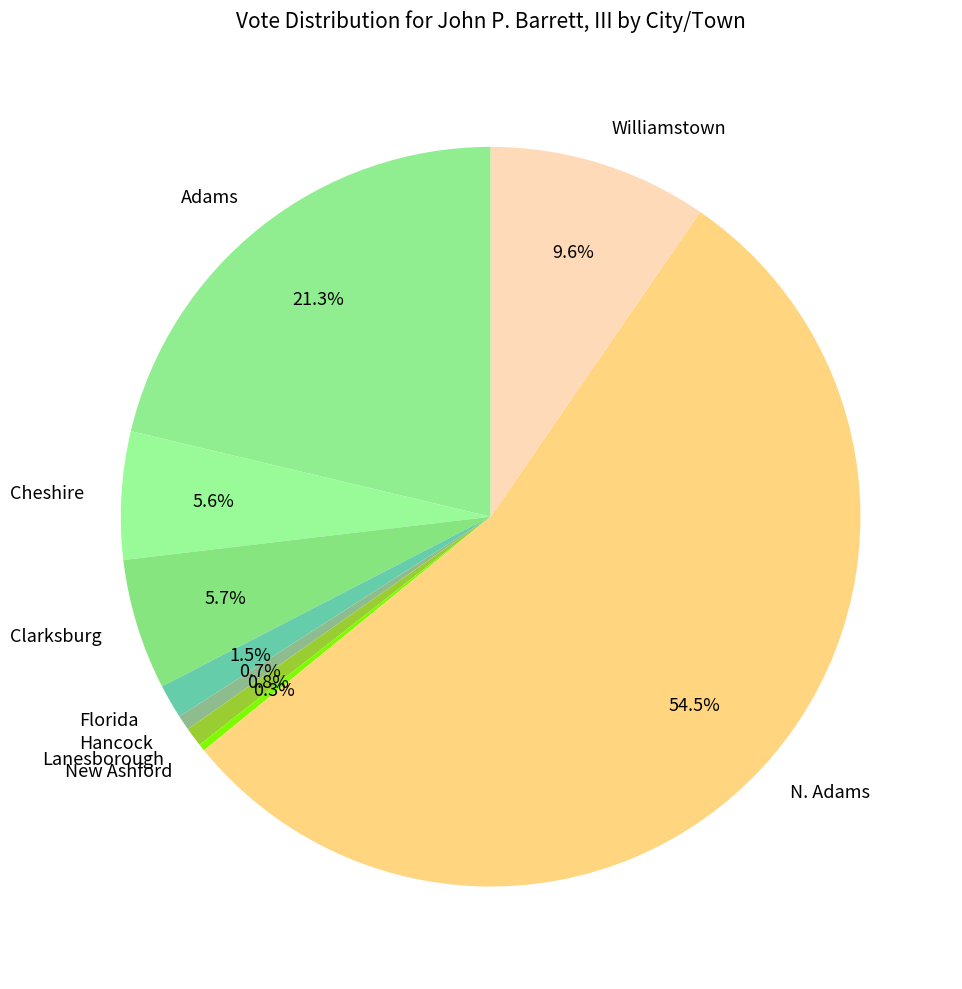

To the nearest percent, what portion does Williamstown represent?

10%